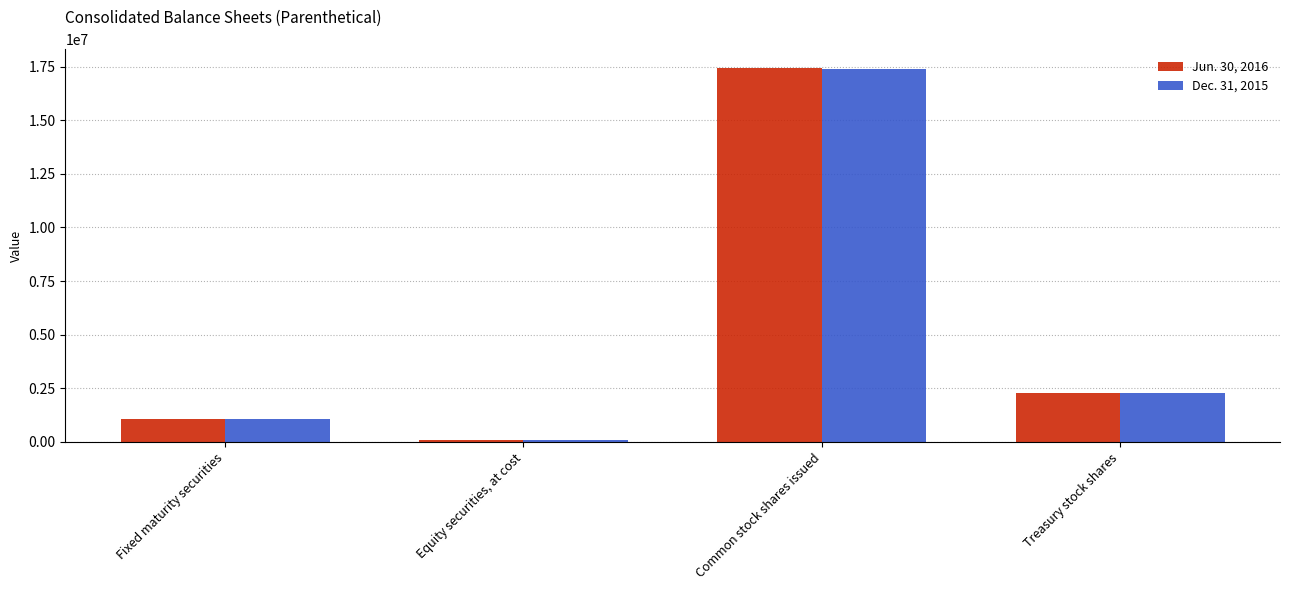

What value does the Jun. 30, 2016 series have at Equity securities, at cost?

103898